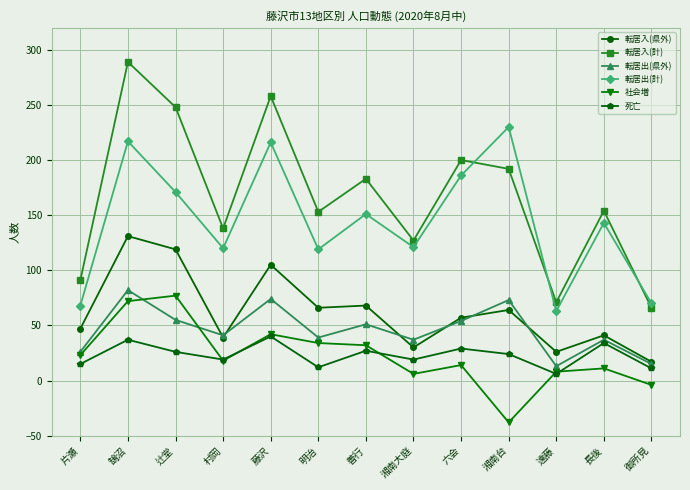

Is the value of 転居出(計) at 村岡 greater than the value of 死亡 at 御所見?

Yes